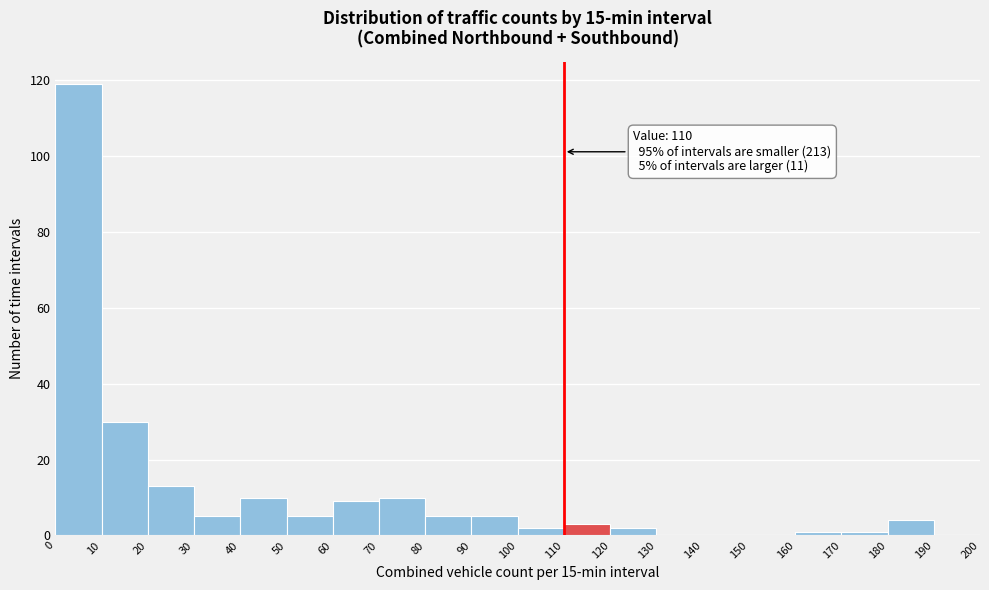

Which range on the x-axis has the tallest bar?

0 to 10